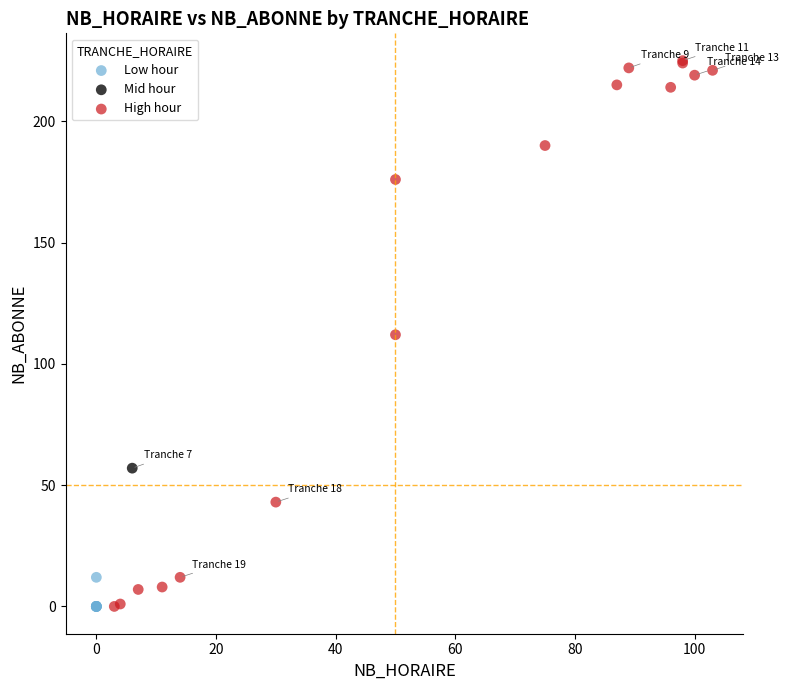

What are all the series names shown in the legend?

Low hour, Mid hour, High hour